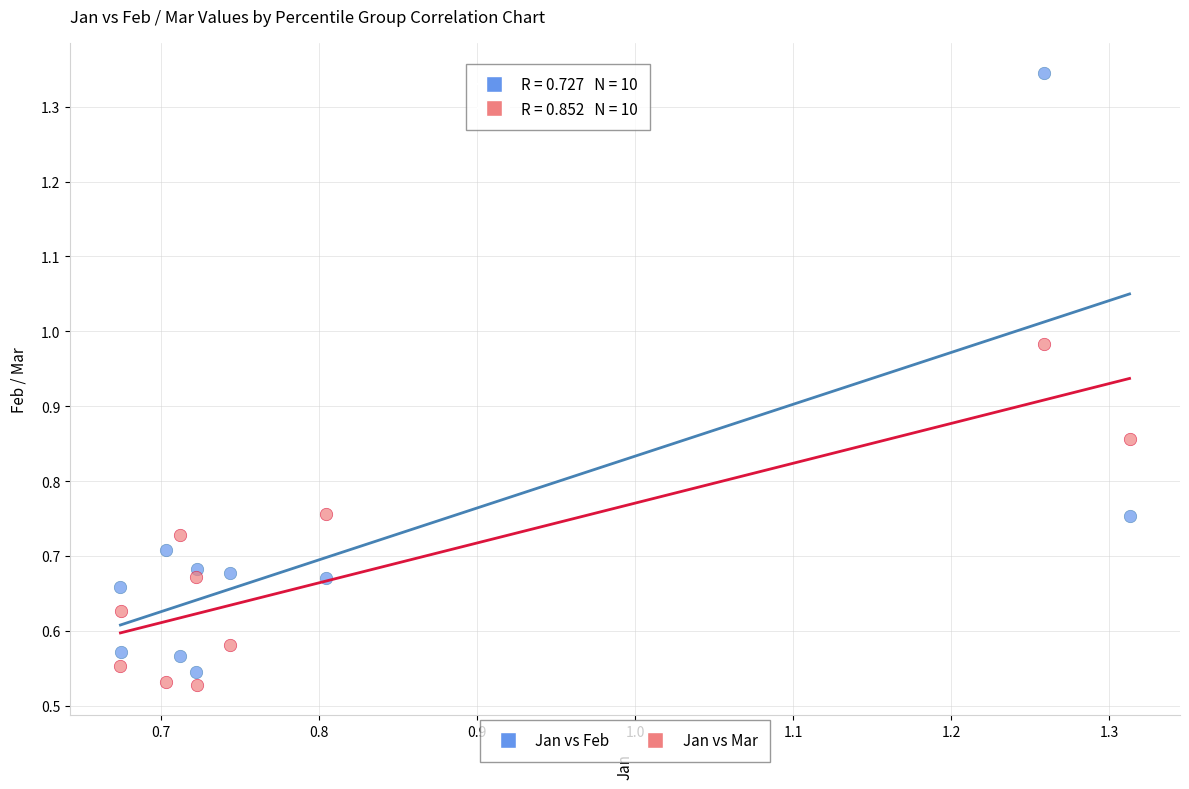

Which series has the widest spread of Y values?

Jan vs Feb